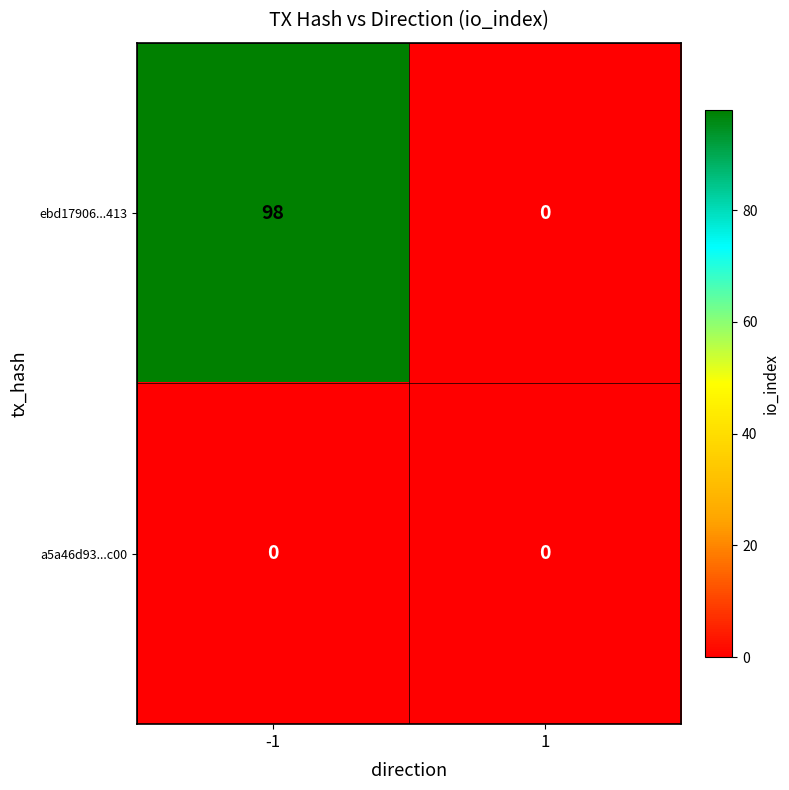

What is the sum of the ebd17906...413 values at -1 and 1?

98